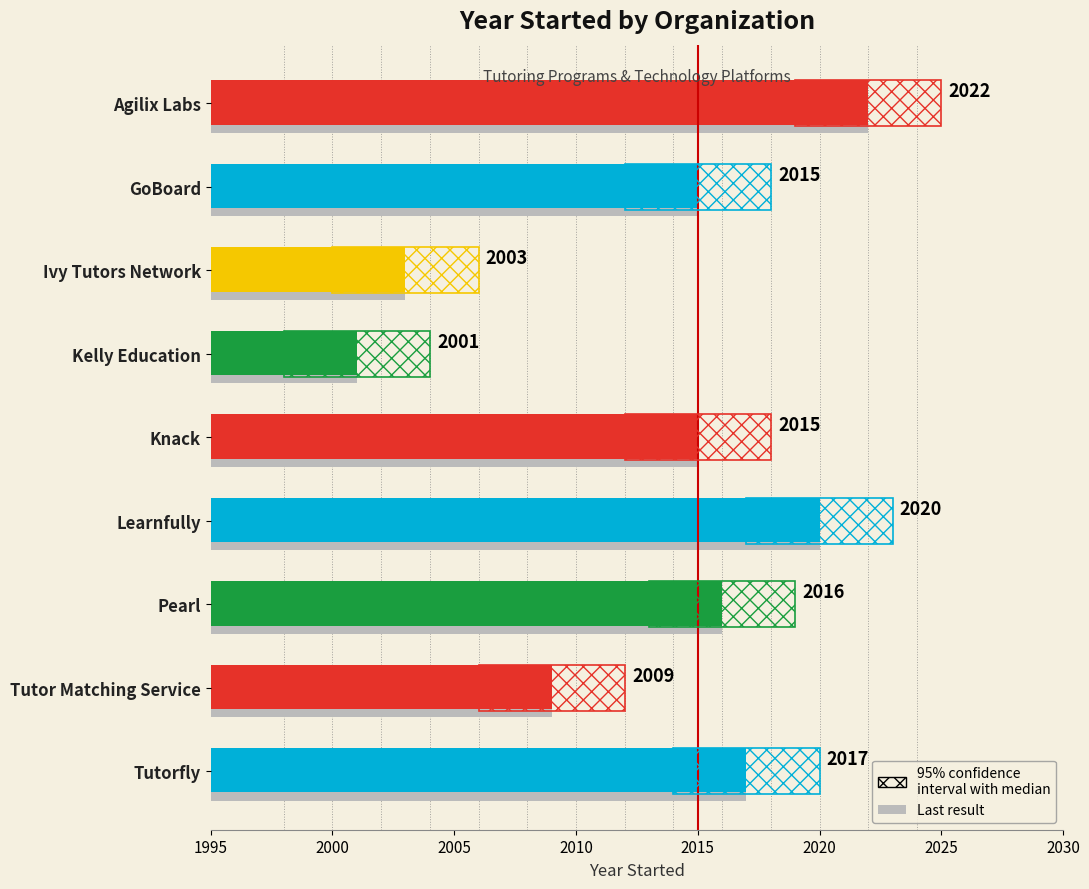

The value at Knack is 29. True or false?

False